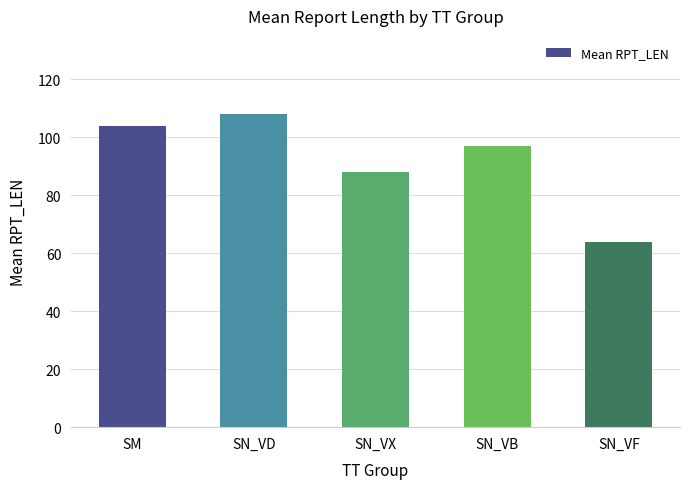

How many categories are shown in the chart?

5